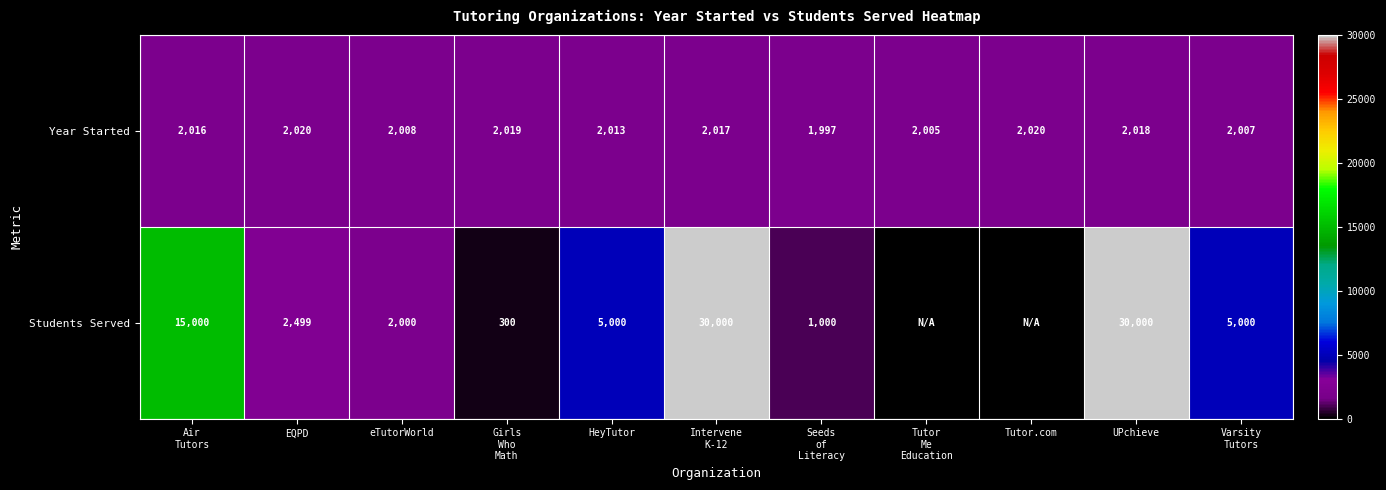

What value does the Year Started series have at Tutor.com?

2020